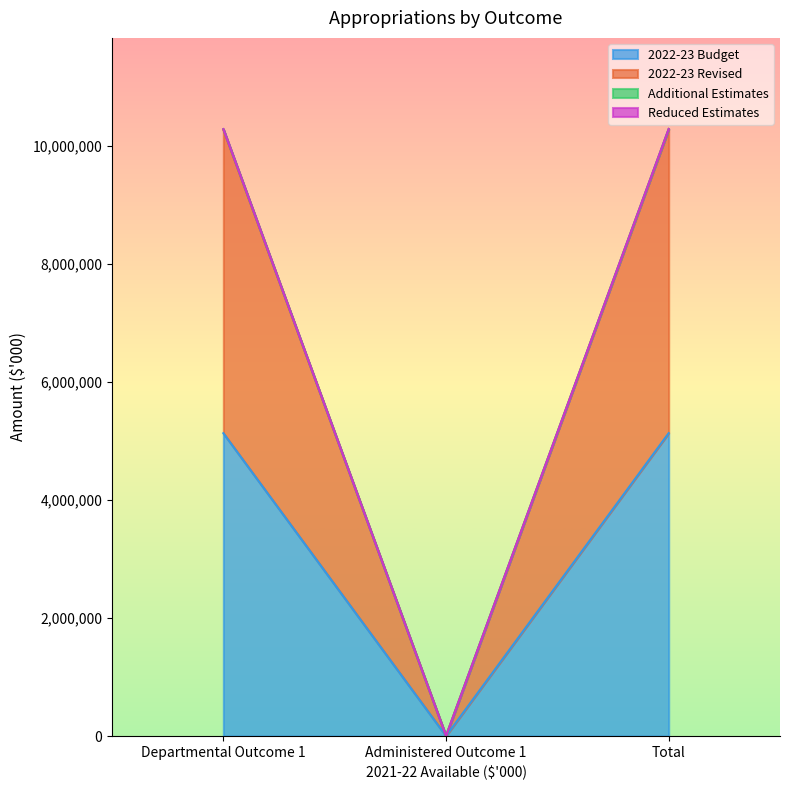

What is the sum of the Additional Estimates values at Administered Outcome 1 and Departmental Outcome 1?

10283980